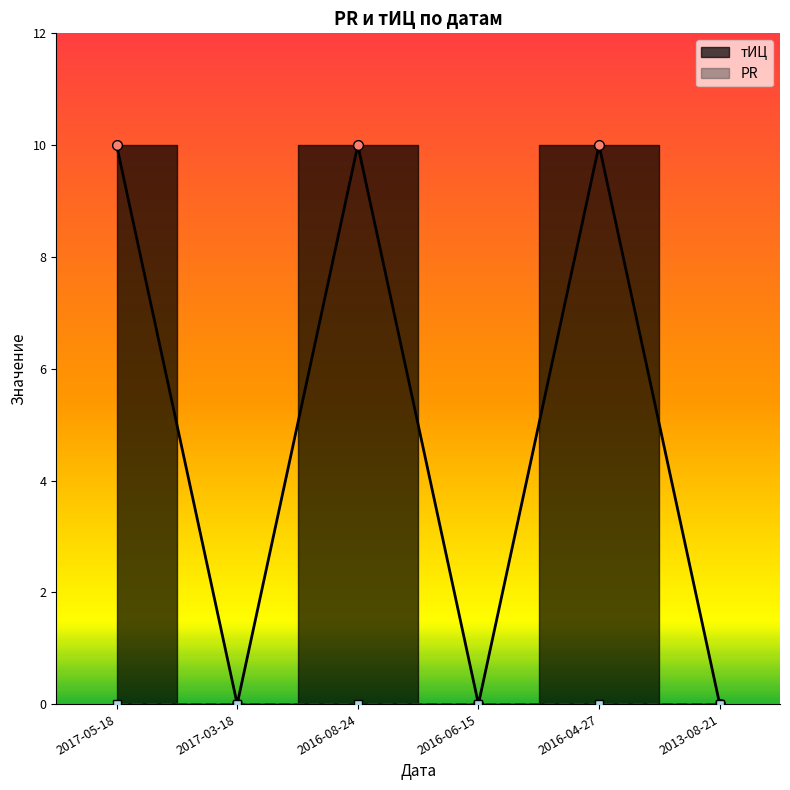

Reading right to left, transcribe all the data shown in this chart.

2013-08-21=0	2016-04-27=10	2016-06-15=0	2016-08-24=10	2017-03-18=0	2017-05-18=10